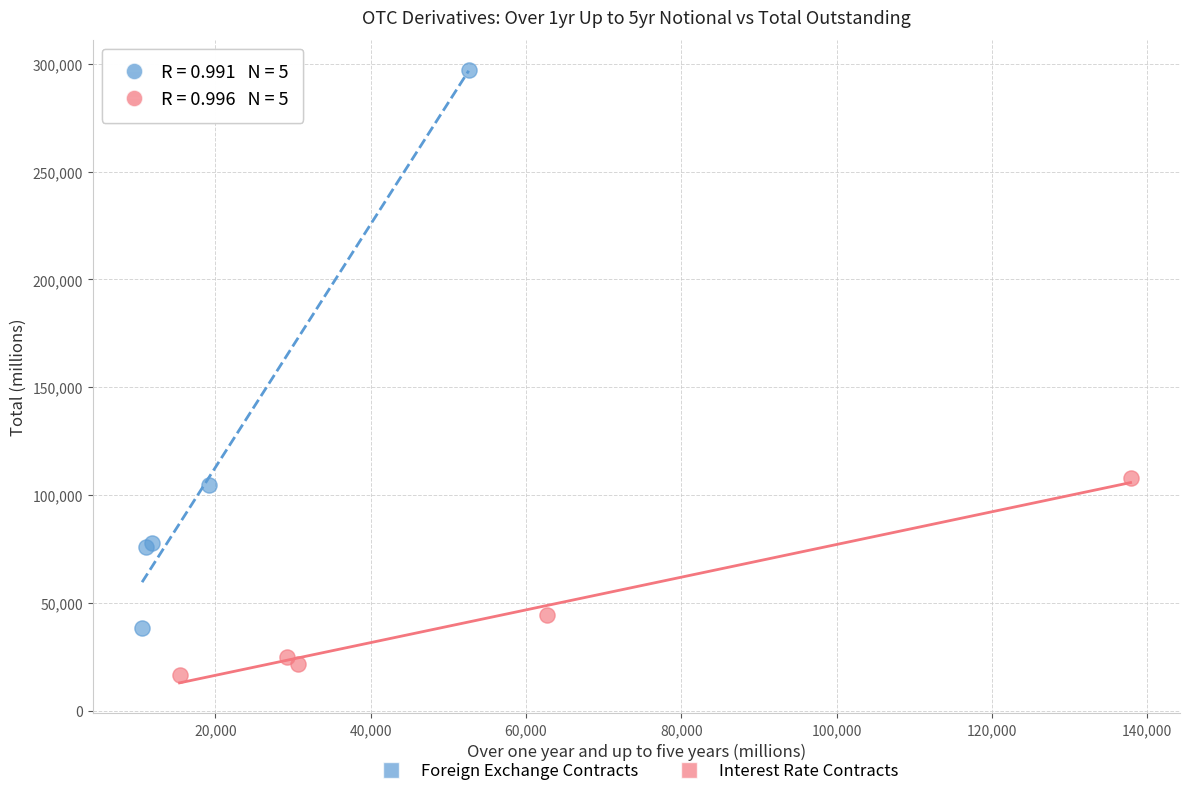

Which series reaches the maximum Y coordinate?

Foreign Exchange Contracts